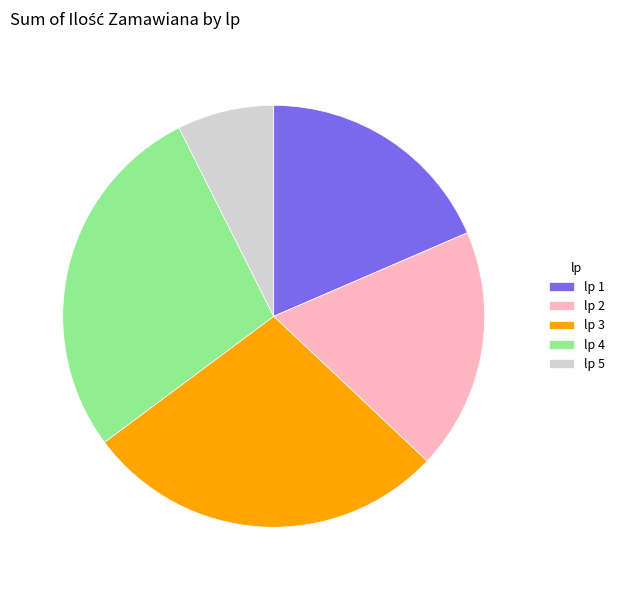

Between lp 5 and lp 2, which is larger?

lp 2